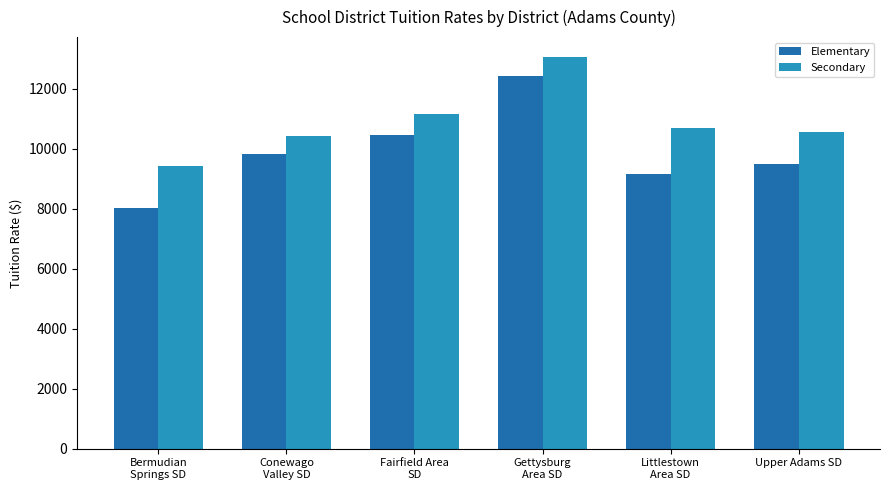

How many bars are there in each group?

2